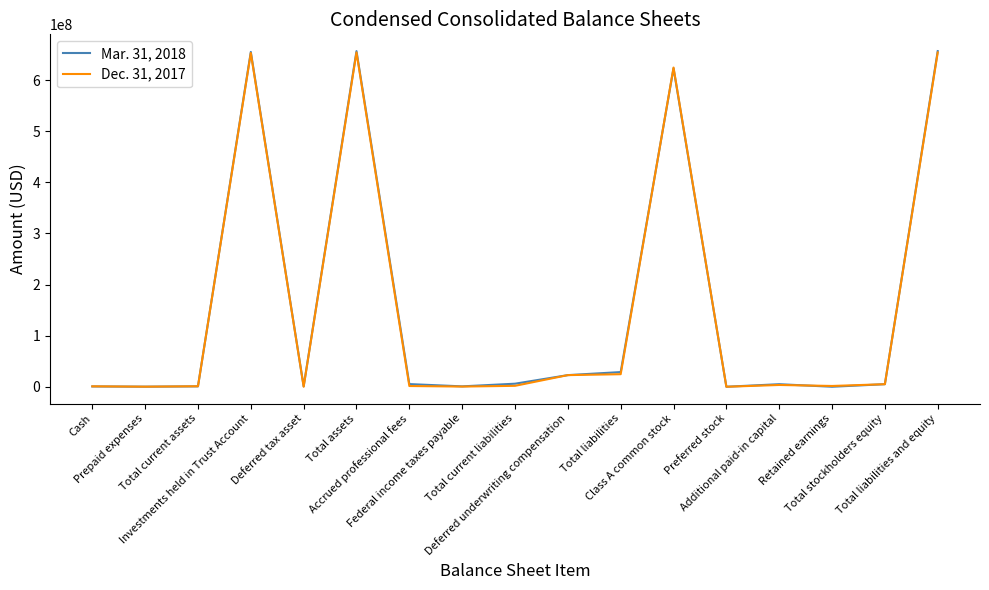

What are all the series names shown in the legend?

Mar. 31, 2018, Dec. 31, 2017